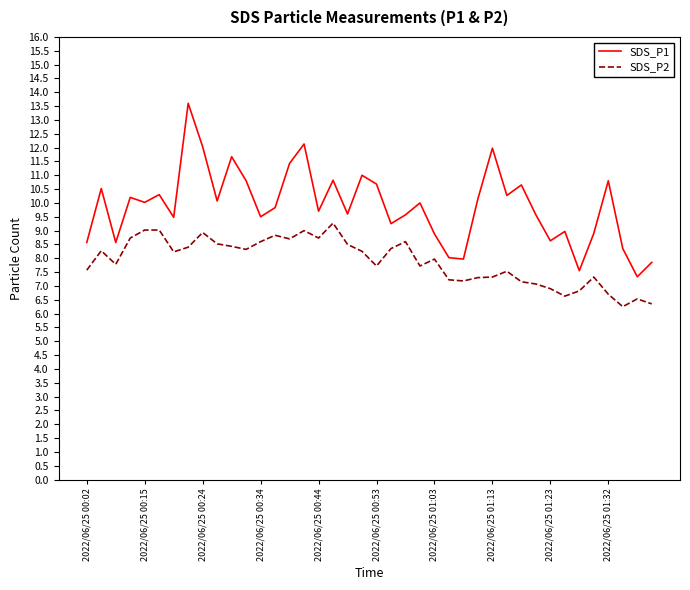

True or false: SDS_P2 and SDS_P1 cross at least once.

False